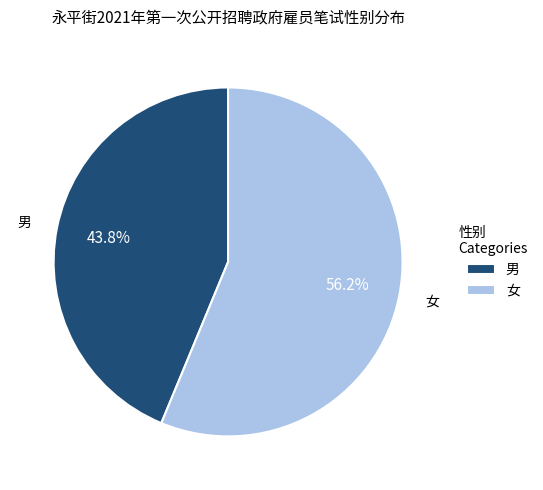

Do 女 and 男 together represent more than half of the pie?

Yes